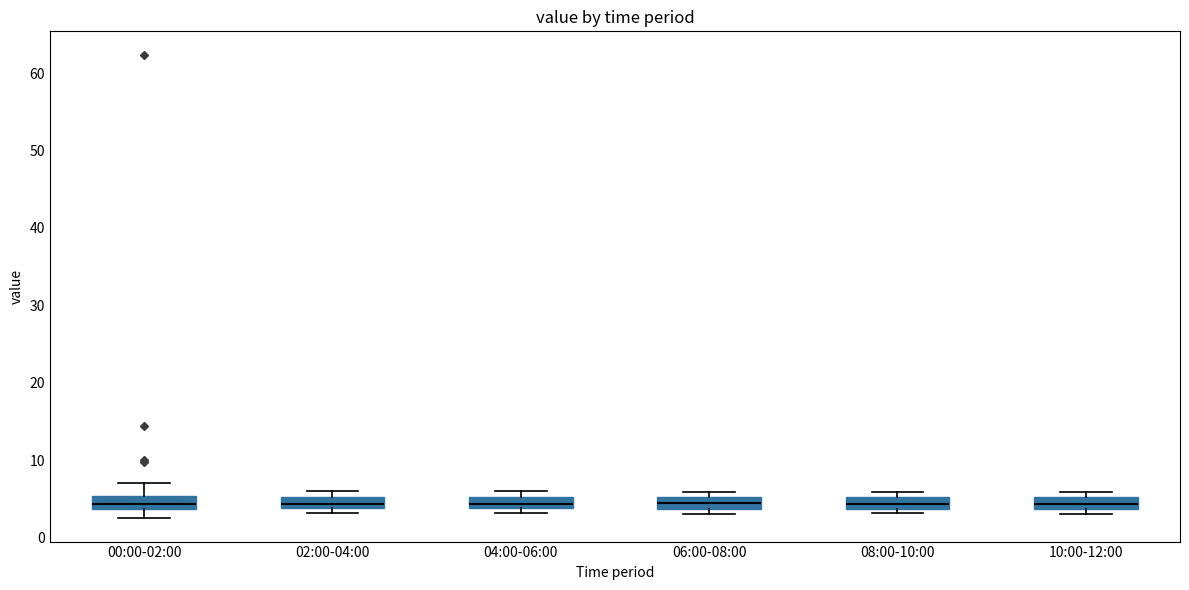

Where does the lower whisker of the box for 00:00-02:00 end on the y-axis? The values are not printed on the chart, so give them approximately, as read against the axis.

3